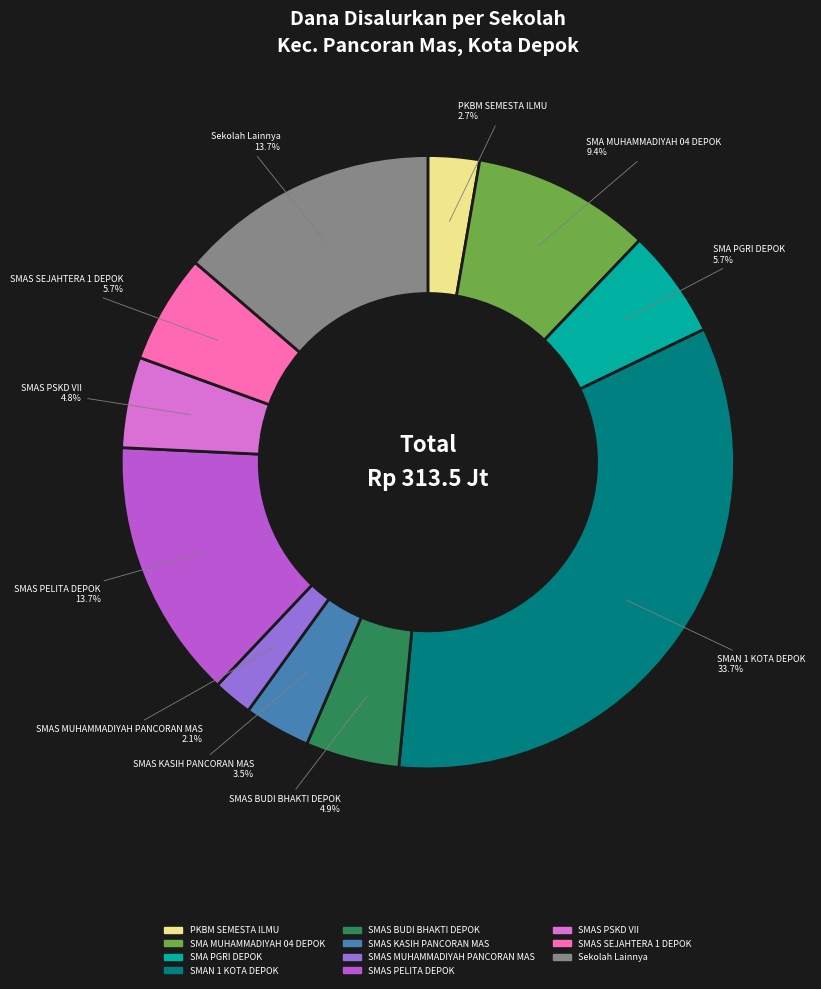

Which category has the biggest portion of the pie?

SMAN 1 KOTA DEPOK